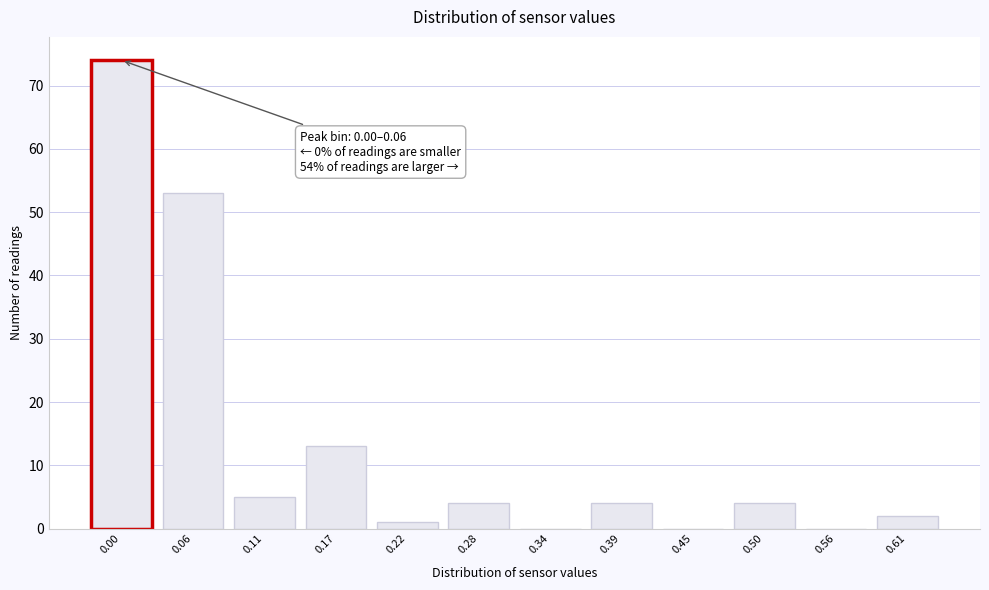

Reading left to right, transcribe all the data shown in this chart.

0.00=74	0.06=53	0.11=5	0.17=13	0.22=1	0.28=4	0.34=0	0.39=4	0.45=0	0.50=4	0.56=0	0.61=2